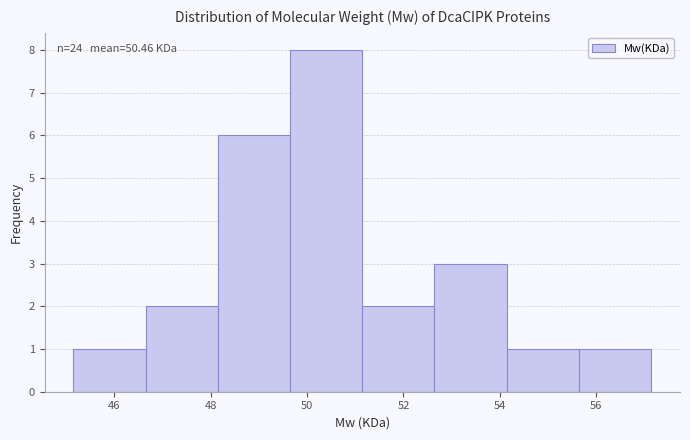

Over which range of the x-axis is the bar tallest?

49.6 to 51.2